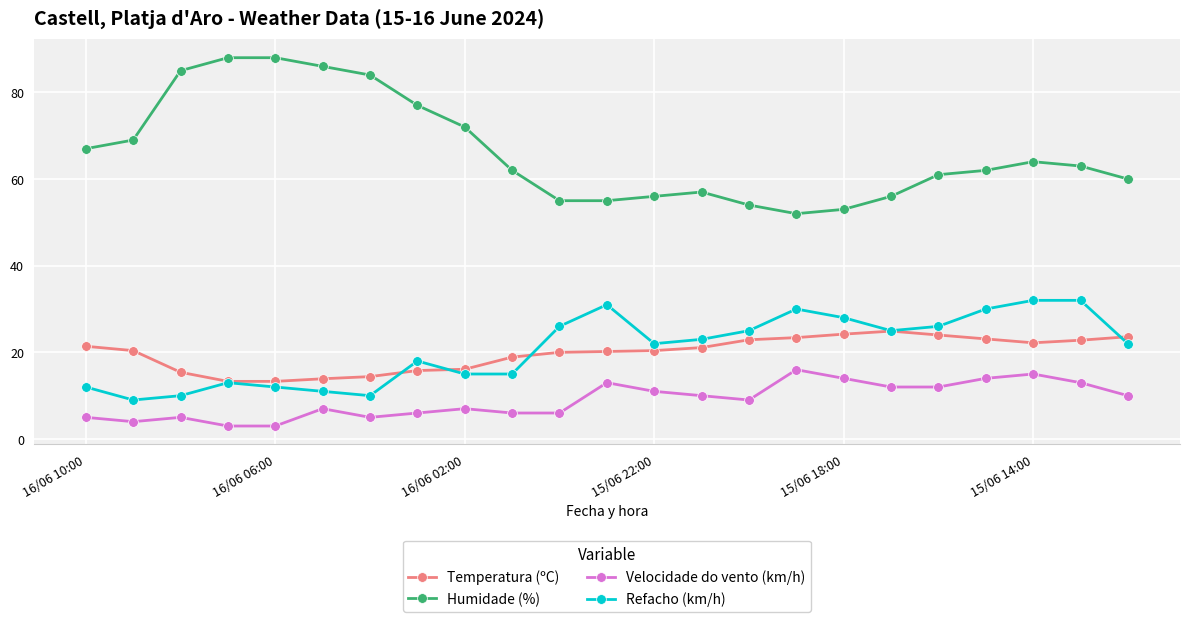

Which series ends up on top after the final intersection of Refacho (km/h) and Temperatura (ºC)?

Temperatura (ºC)